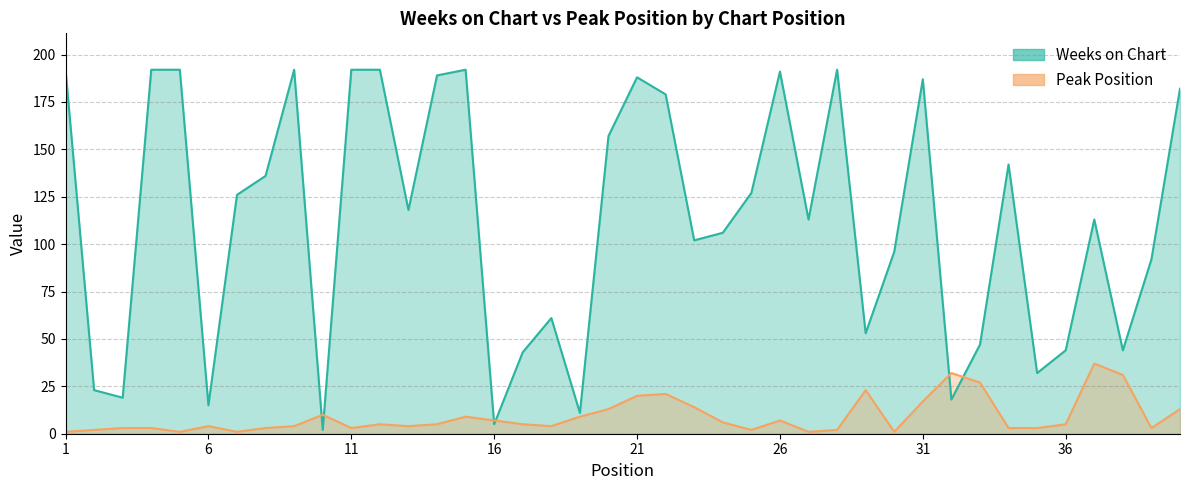

True or false: Weeks on Chart and Peak Position intersect in this chart.

True